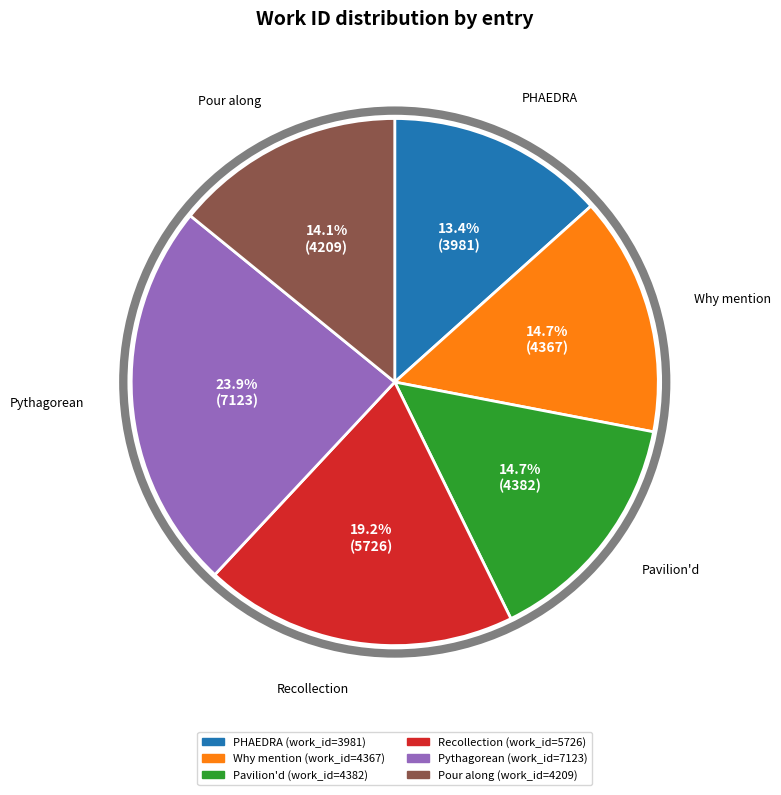

Is there any slice that represents more than half of the pie?

No